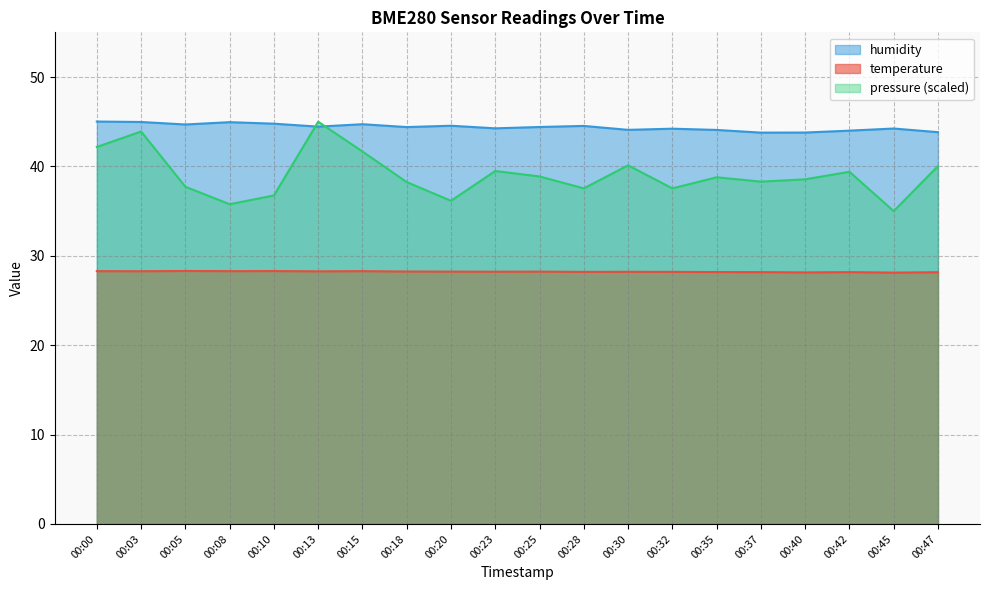

At how many categories does at least one series exceed 43?

20